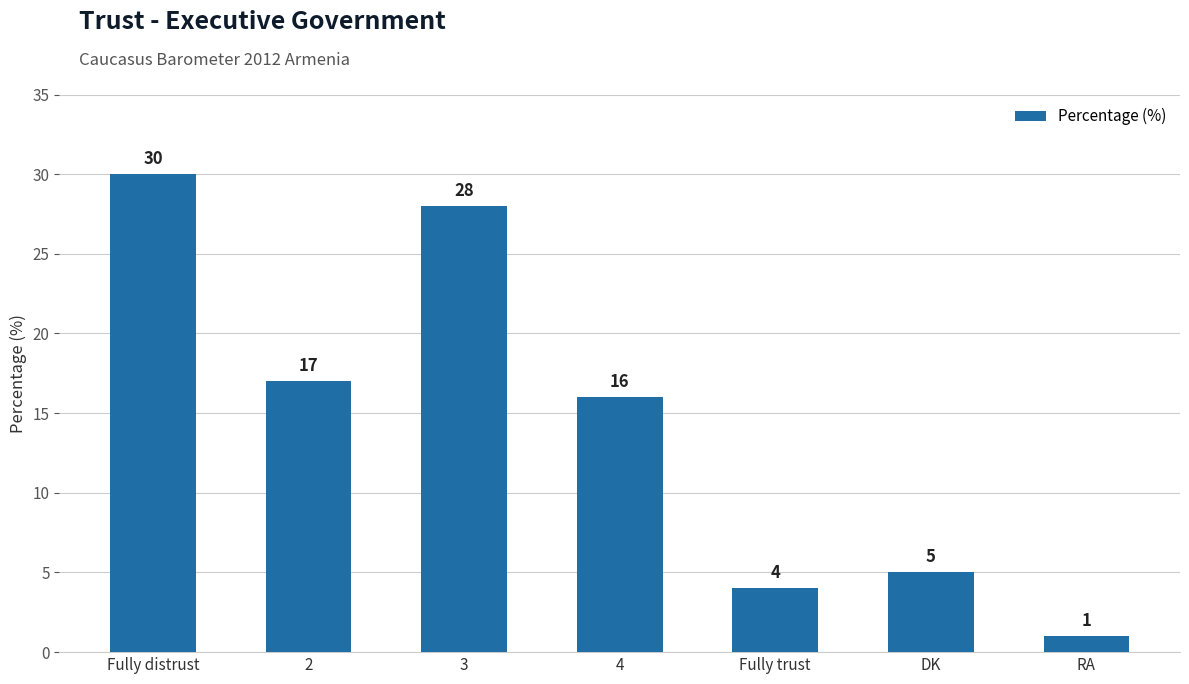

Reading left to right, transcribe all the data shown in this chart.

Fully distrust=30	2=17	3=28	4=16	Fully trust=4	DK=5	RA=1